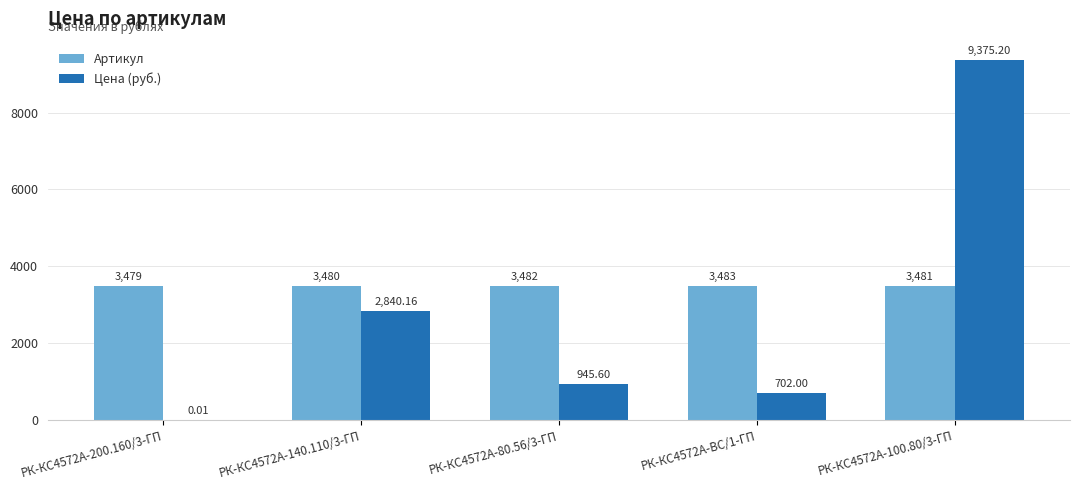

Read the Артикул value at РК-КС4572А-200.160/3-ГП.

3479.0